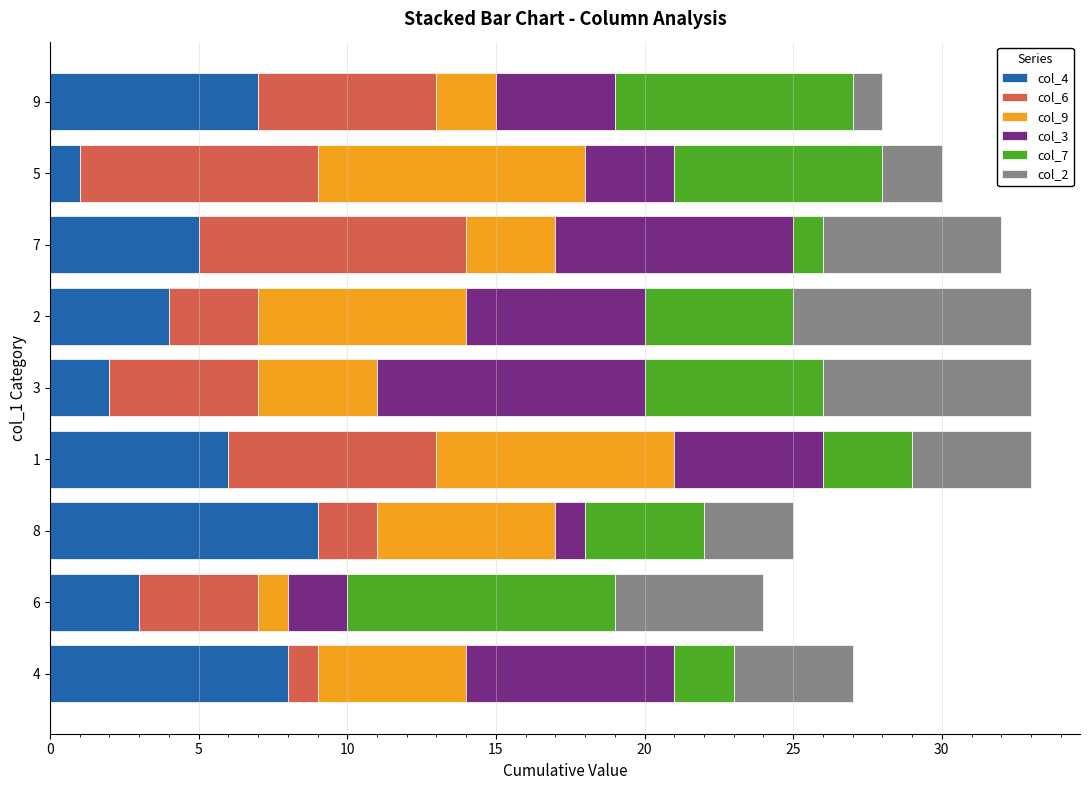

Rank the categories by col_4 value from lowest to highest.

5, 3, 6, 2, 7, 1, 9, 4, 8